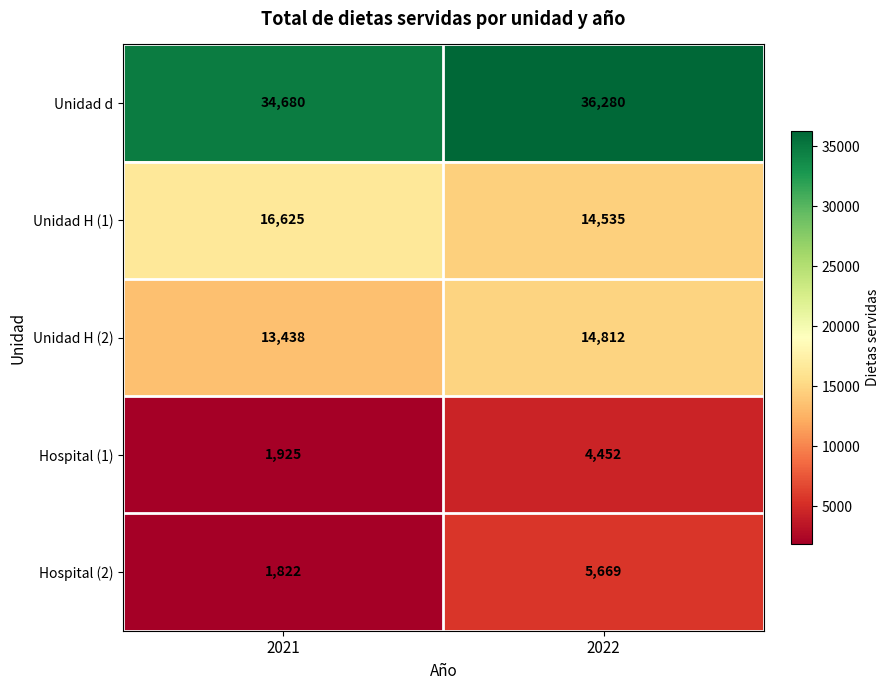

Which series changed the most between 2021 and 2022?

Hospital (2)